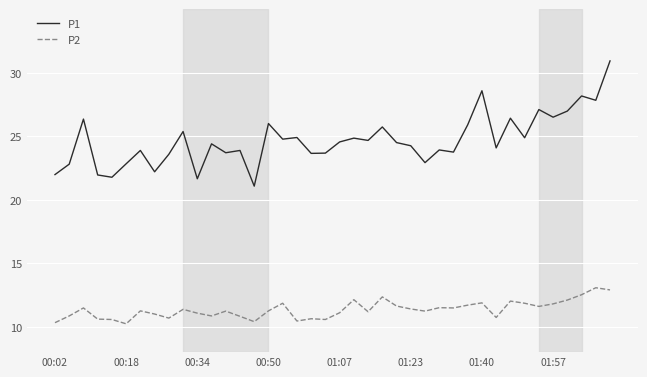

Which series has the largest total across all categories?

P1